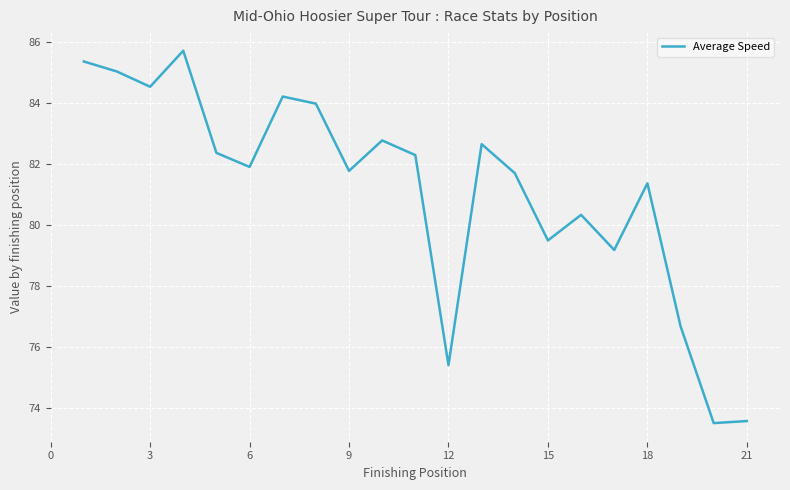

Count the number of categories in the chart.

21